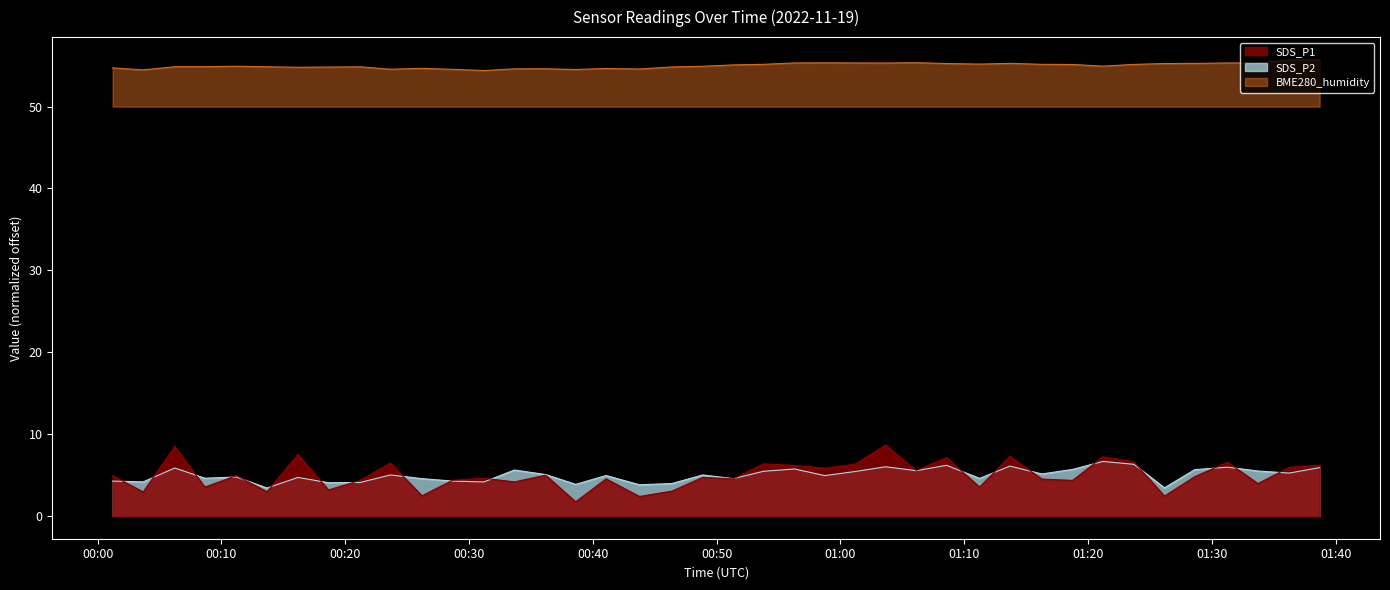

What is the maximum value shown in the chart?

55.7